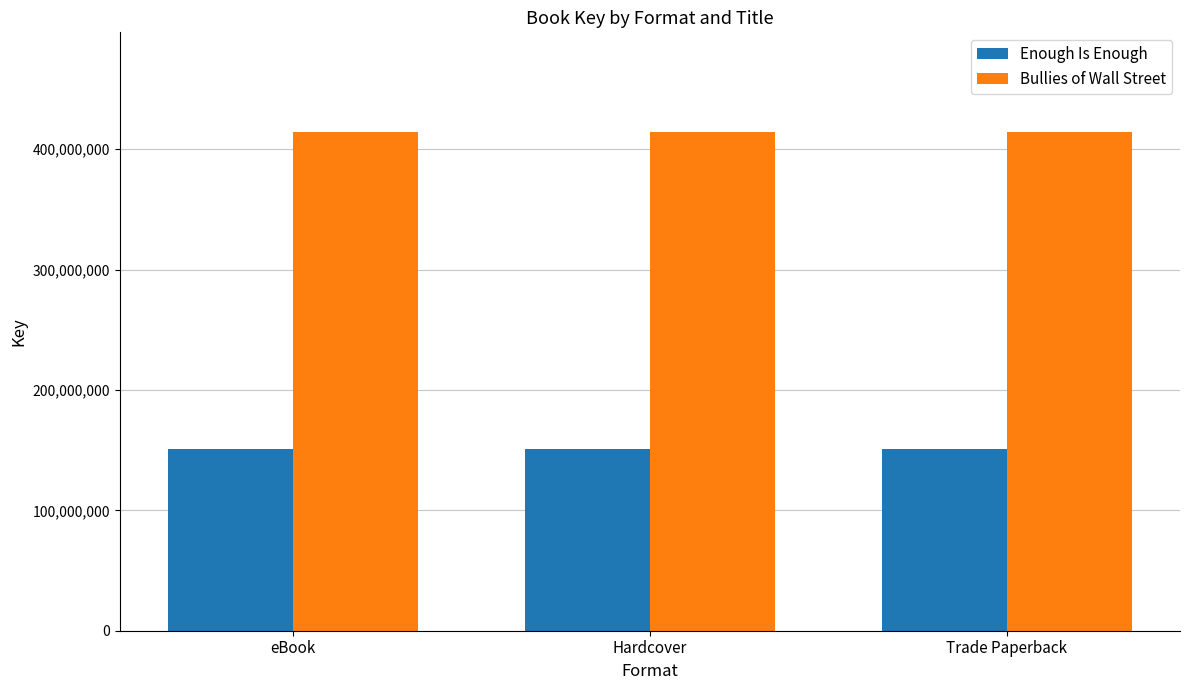

What is the smallest value displayed?

151257643